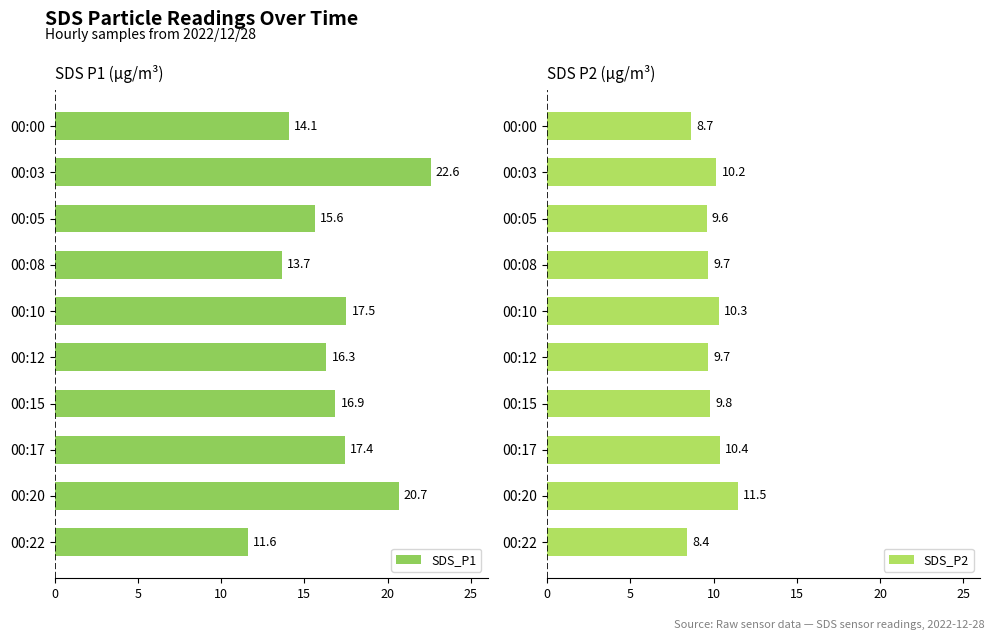

How many distinct data groups are displayed?

2